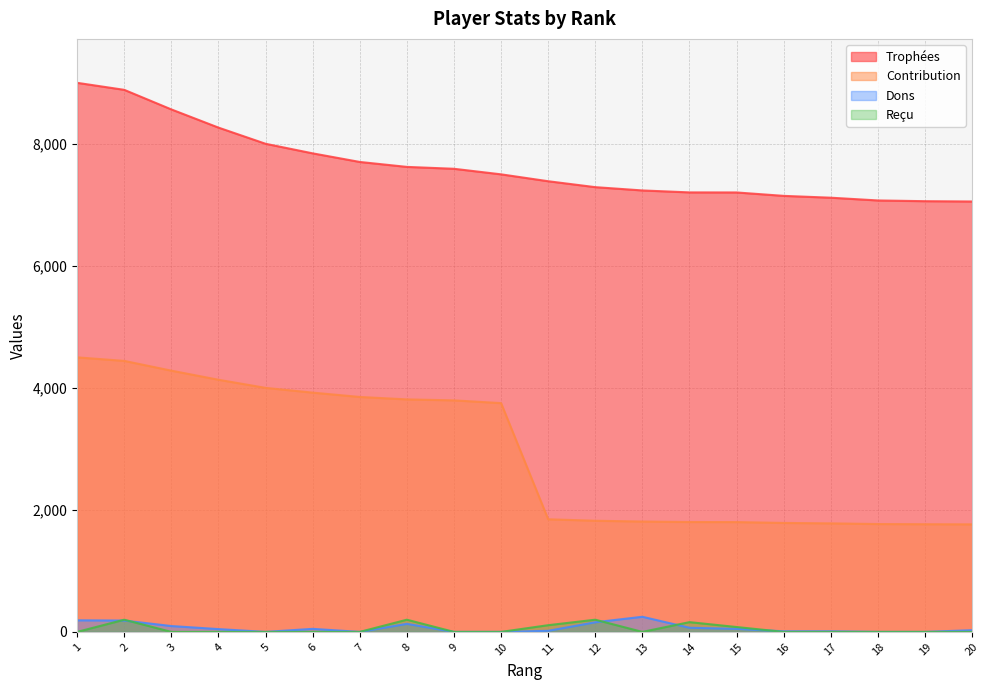

True or false: Trophées has more than 0 interior local peaks.

False